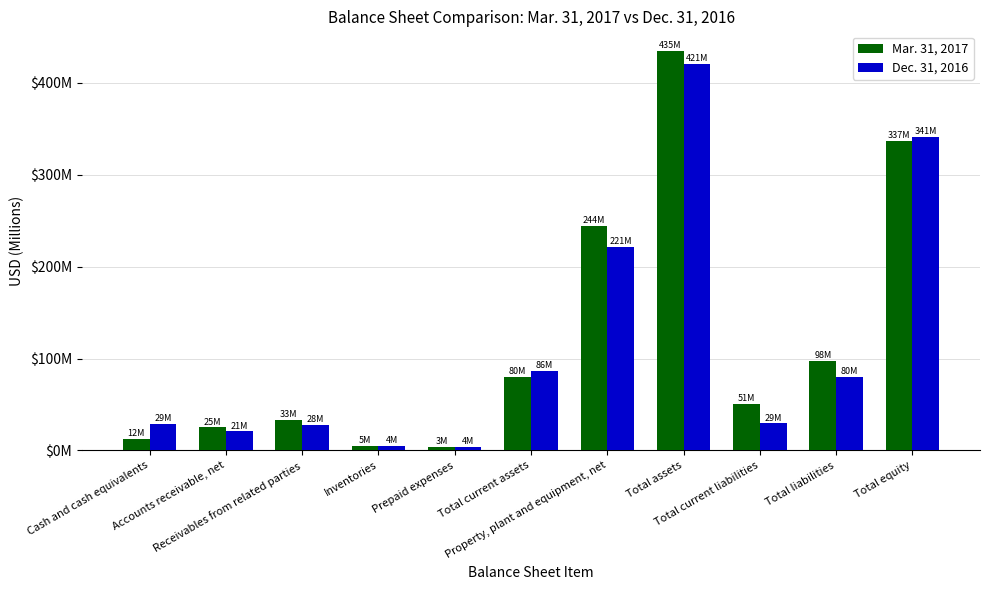

What is the label of the 11th bar from the right?

Cash and cash equivalents